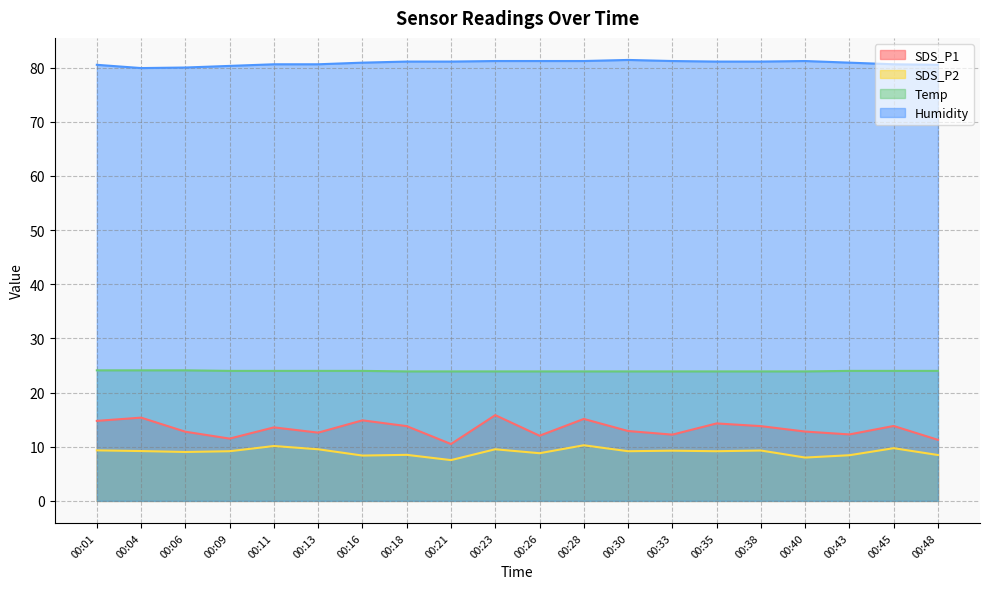

Reading right to left, transcribe all the data shown in this chart.

SDS_P1: 00:48=11.3	00:45=13.8	00:43=12.3	00:40=12.8	00:38=13.8	00:35=14.3	00:33=12.2	00:30=12.9	00:28=15.1	00:26=12.0	00:23=15.8	00:21=10.5	00:18=13.8	00:16=14.9	00:13=12.6	00:11=13.6	00:09=11.5	00:06=12.8	00:04=15.4	00:01=14.8
SDS_P2: 00:48=8.5	00:45=9.7	00:43=8.4	00:40=8.0	00:38=9.3	00:35=9.2	00:33=9.3	00:30=9.2	00:28=10.3	00:26=8.8	00:23=9.5	00:21=7.5	00:18=8.5	00:16=8.4	00:13=9.5	00:11=10.1	00:09=9.2	00:06=9.0	00:04=9.2	00:01=9.3
Temp: 00:48=24.0	00:45=24.0	00:43=24.0	00:40=23.9	00:38=23.9	00:35=23.9	00:33=23.9	00:30=23.9	00:28=23.9	00:26=23.9	00:23=23.9	00:21=23.9	00:18=23.9	00:16=24.0	00:13=24.0	00:11=24.0	00:09=24.0	00:06=24.1	00:04=24.1	00:01=24.1
Humidity: 00:48=80.5	00:45=80.6	00:43=80.9	00:40=81.2	00:38=81.1	00:35=81.1	00:33=81.2	00:30=81.4	00:28=81.2	00:26=81.2	00:23=81.2	00:21=81.1	00:18=81.1	00:16=80.9	00:13=80.6	00:11=80.6	00:09=80.3	00:06=80.0	00:04=79.9	00:01=80.5